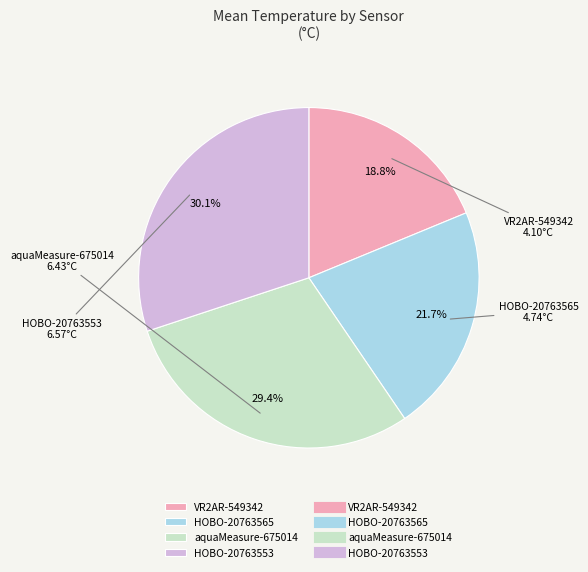

Between VR2AR-549342 and aquaMeasure-675014, which is larger?

aquaMeasure-675014